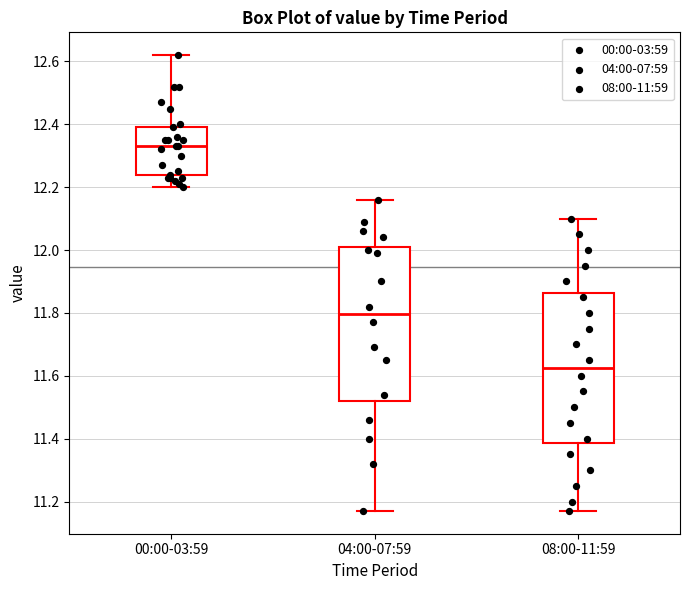

Reading left to right, transcribe this box plot: for each box, give where its median line is, the range the box spans, and where its two whiskers end, as read against the y-axis. The values are not printed on the chart, so give them approximately, as read against the axis.

00:00-03:59: median 12.34, box 12.24 to 12.40, whiskers 12.20 to 12.62
04:00-07:59: median 11.80, box 11.52 to 12.02, whiskers 11.18 to 12.16
08:00-11:59: median 11.62, box 11.38 to 11.86, whiskers 11.18 to 12.10